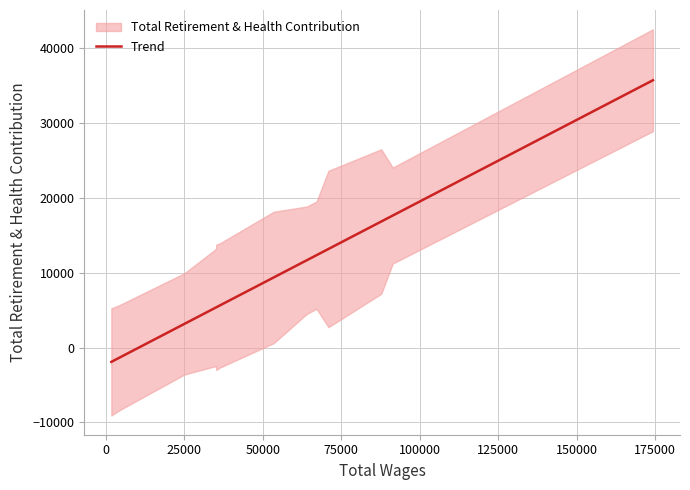

Does the chart have visible grid lines?

Yes